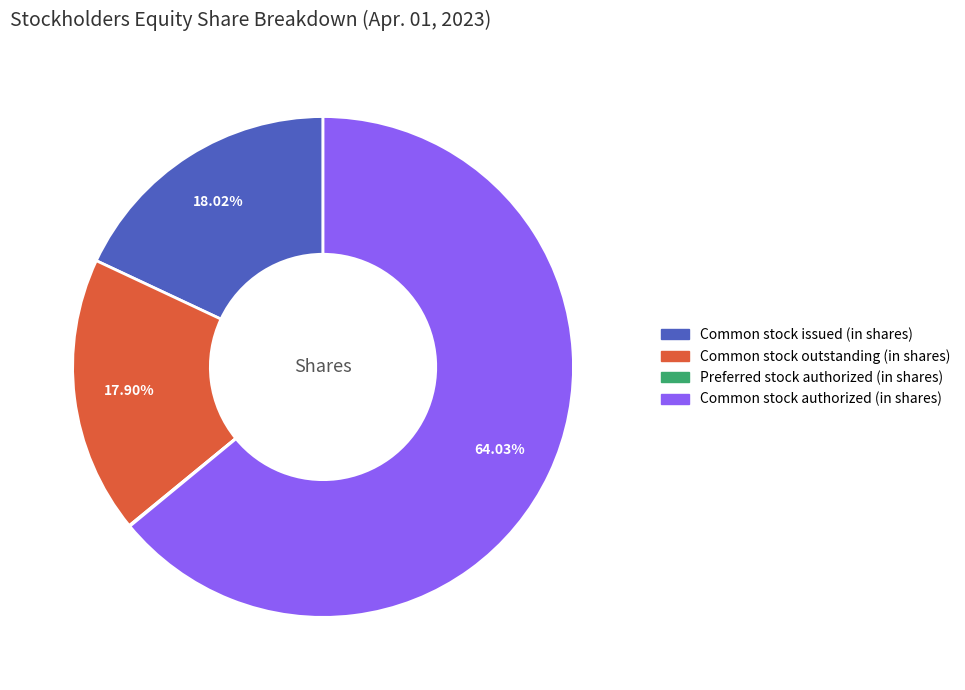

Between Common stock issued (in shares) and Common stock authorized (in shares), which is larger?

Common stock authorized (in shares)